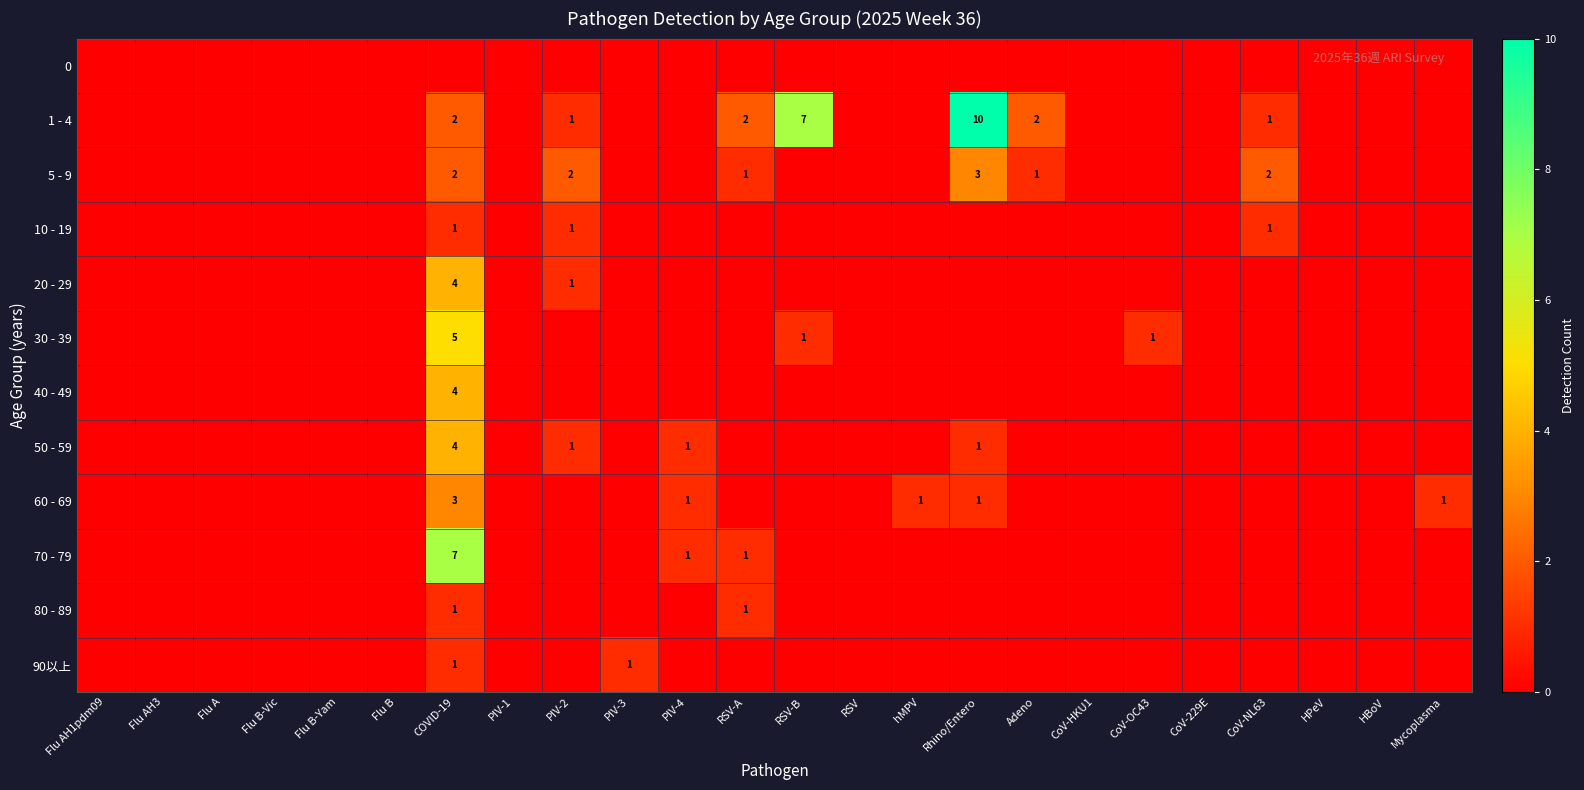

The 70 - 79 series shows 0 at PIV-4. True or false?

False